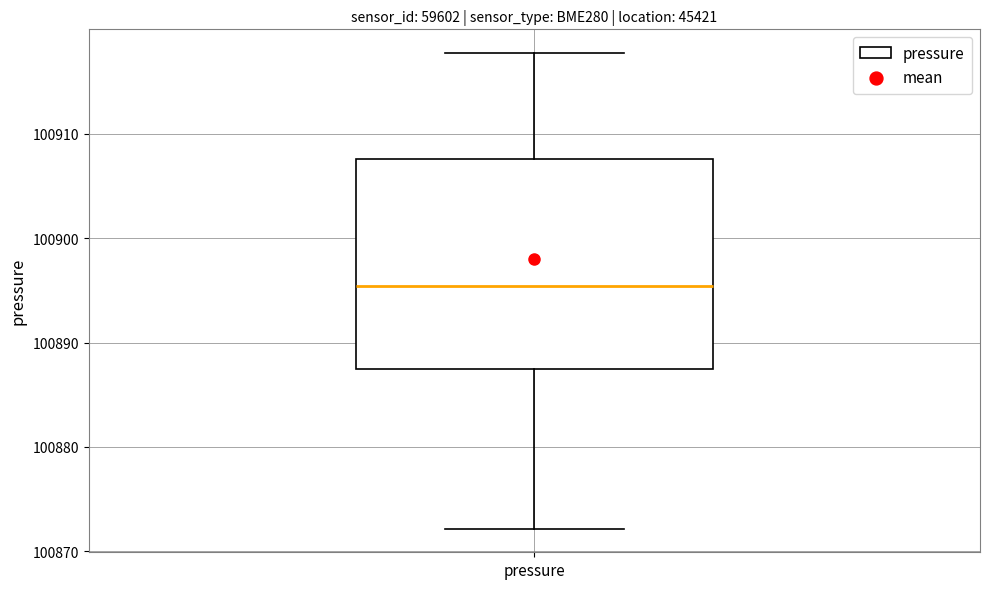

Transcribe this box plot: give where the median line is, the range the box spans, and where the two whiskers end, as read against the y-axis. The values are not printed on the chart, so give them approximately, as read against the axis.

median 100895, box 100887 to 100908, whiskers 100872 to 100918